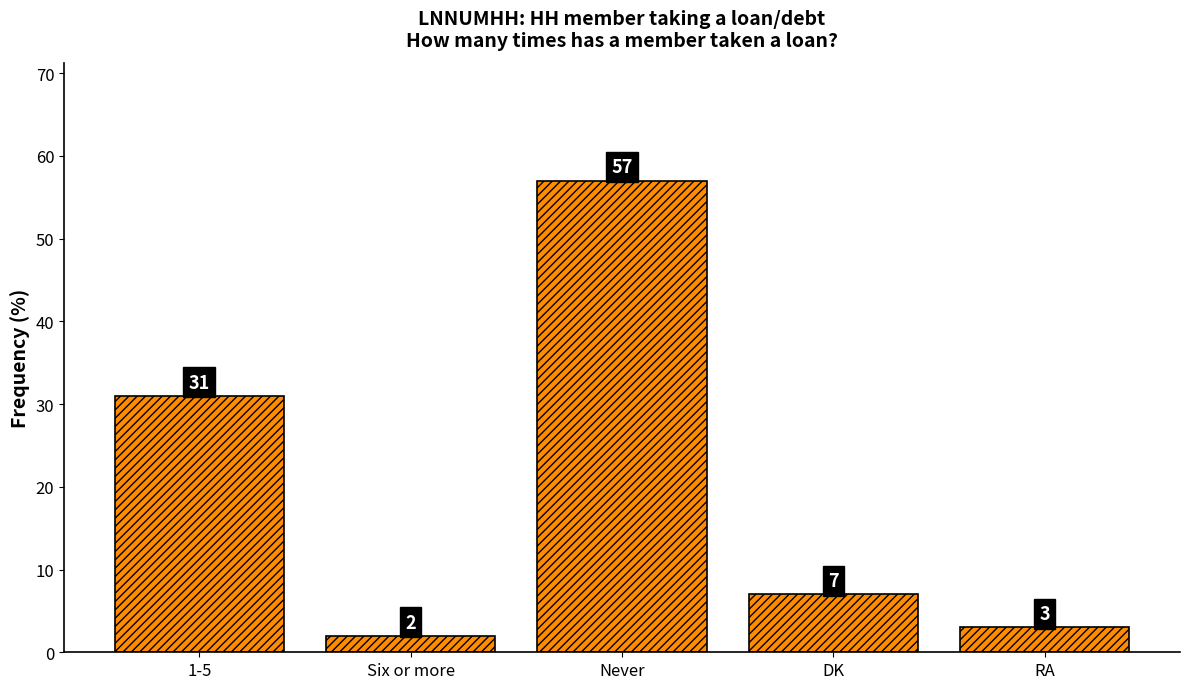

Reading left to right, extract all data points from this chart.

31	2	57	7	3